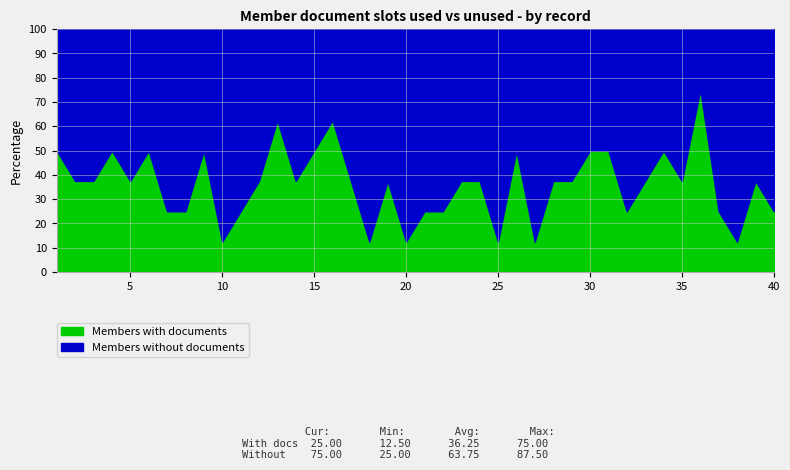

Is it true that Members with documents equals 12.5 at 10?

True